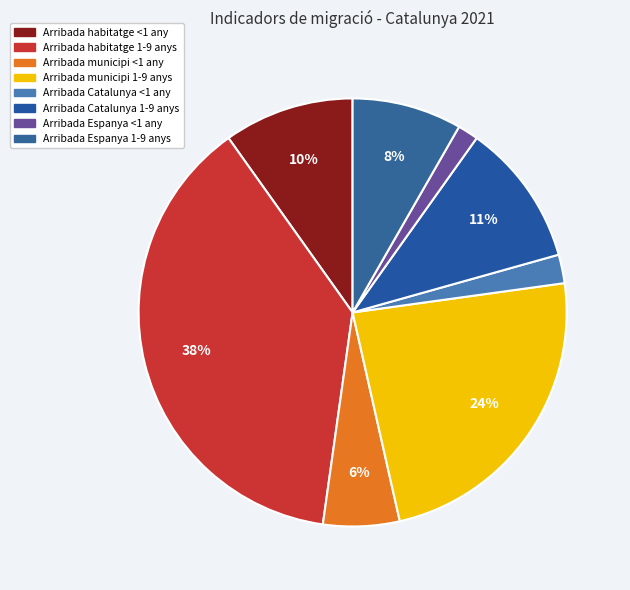

To the nearest percent, what percentage of the pie is Arribada municipi <1 any?

6%